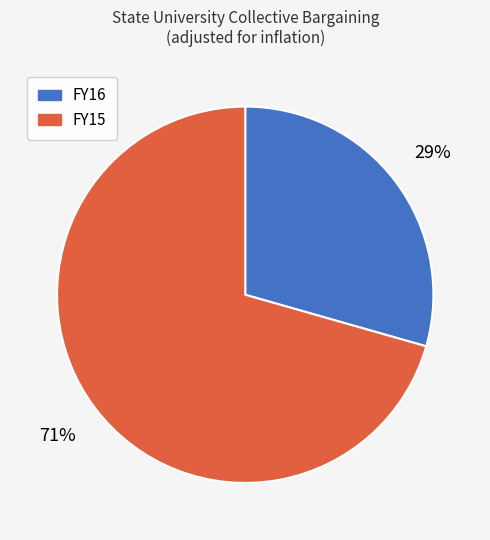

Is there any slice that represents more than half of the pie?

Yes